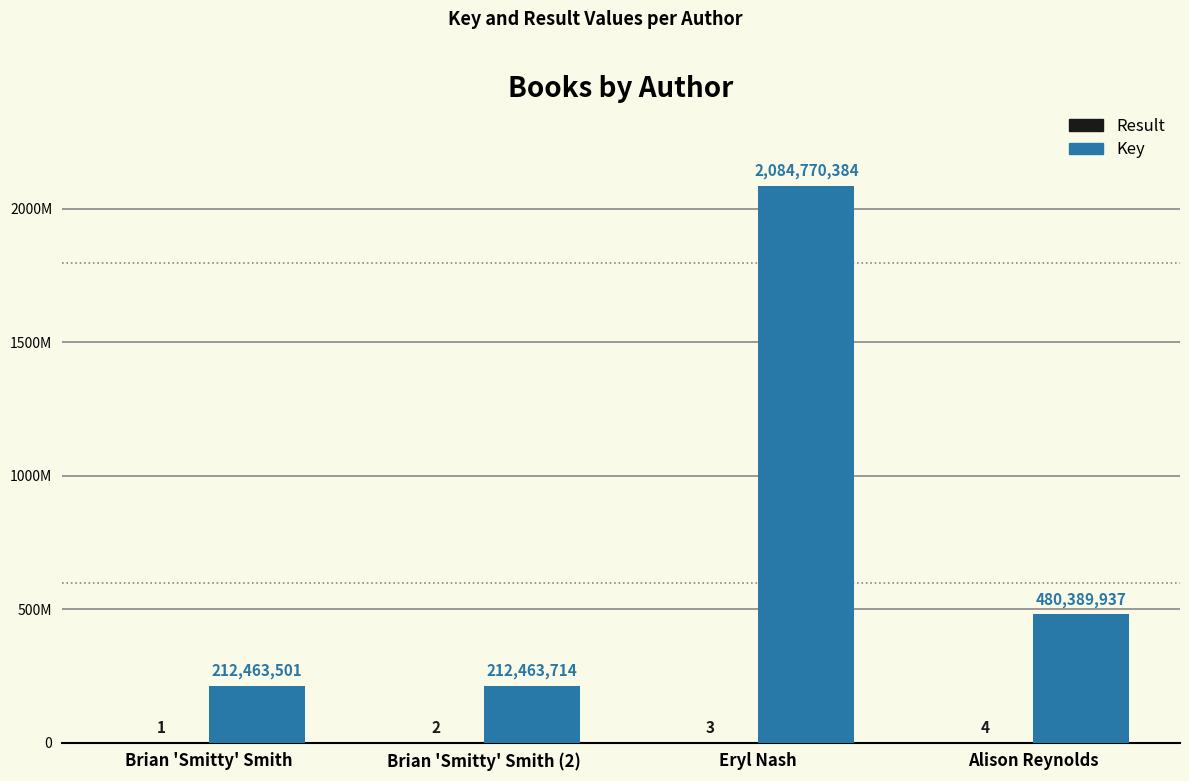

Which series has the largest total across all categories?

Key